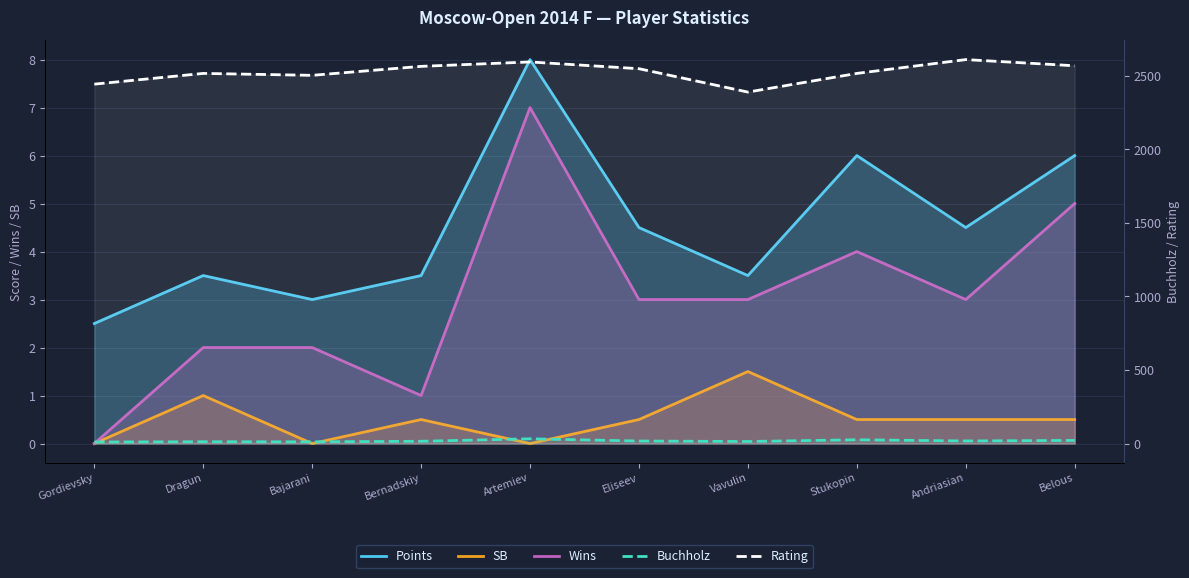

What is the label of the 4th point from the left?

Bernadskiy